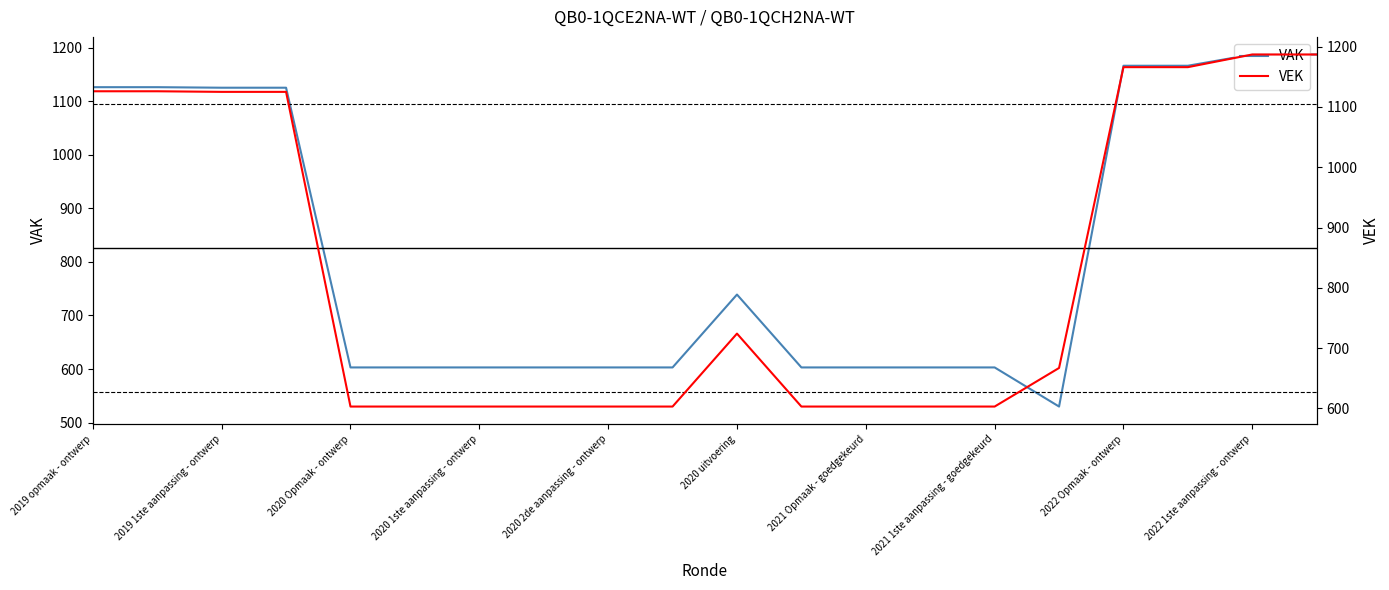

Which series has the largest total across all categories?

VEK